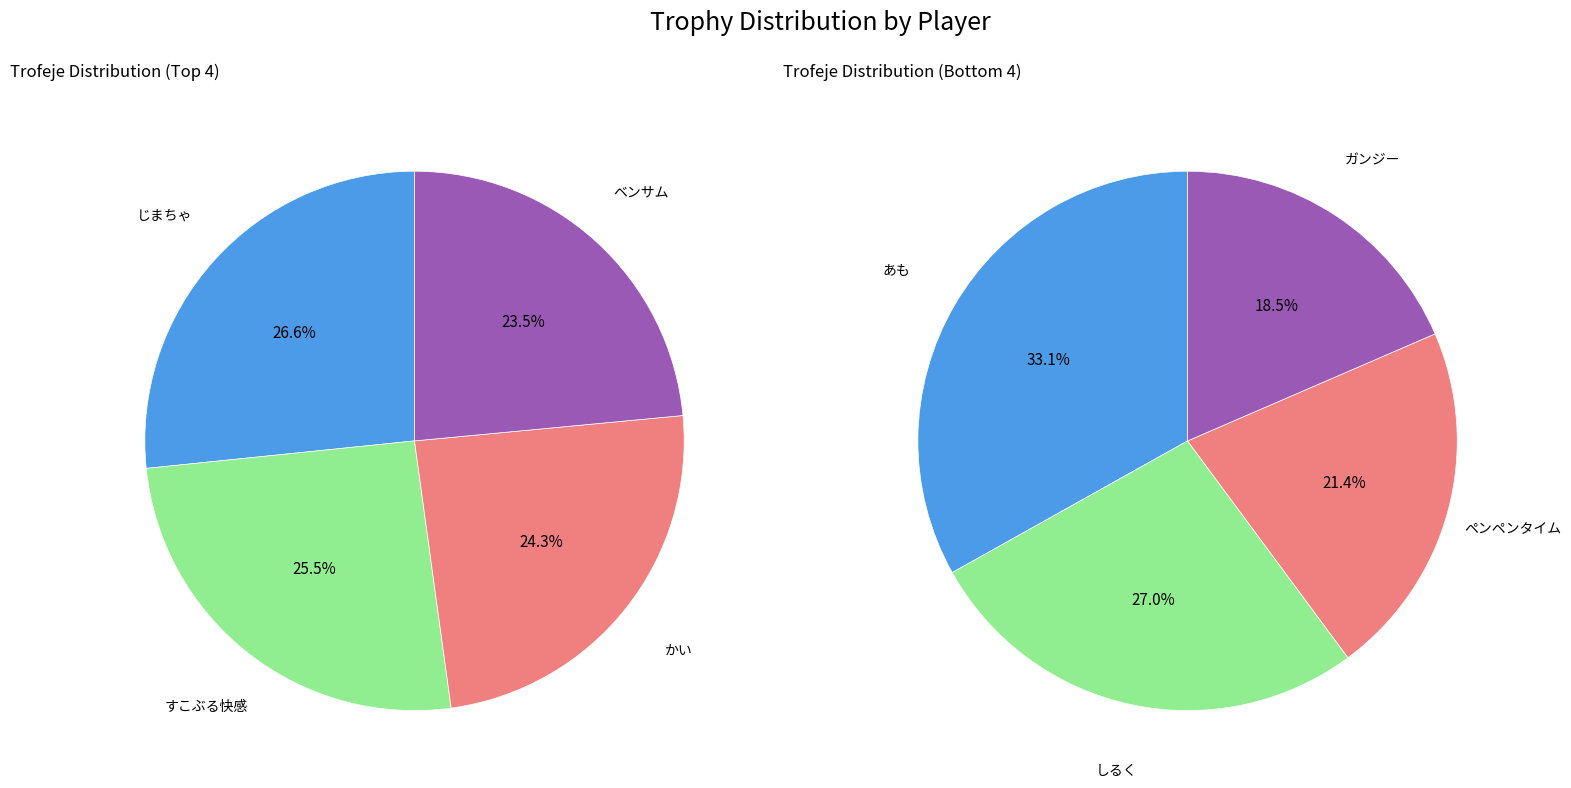

Which category has the smallest portion of the pie?

ガンジー